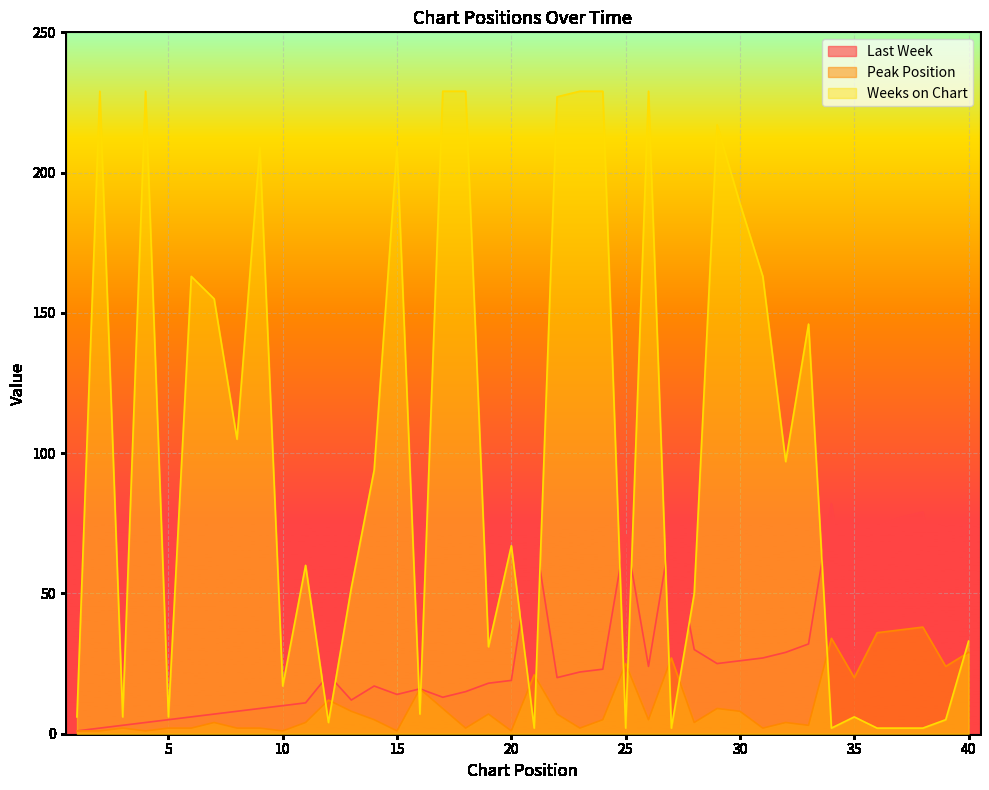

How many lines are shown in the chart?

3